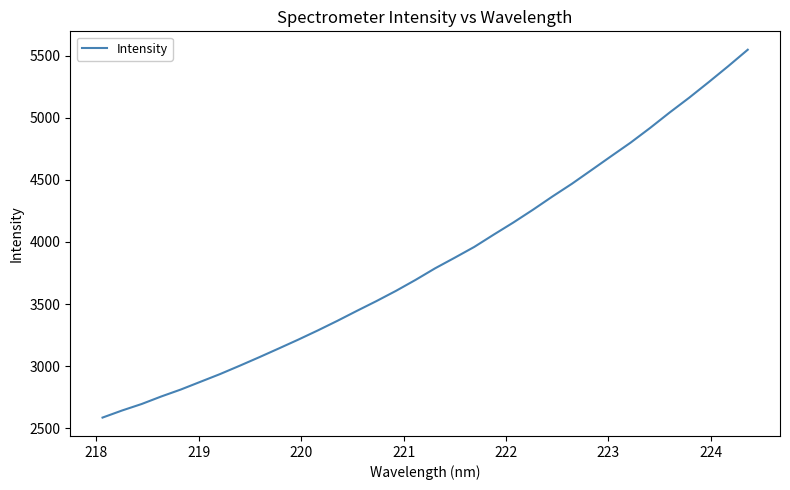

What is the difference between the maximum and minimum values?

2961.7